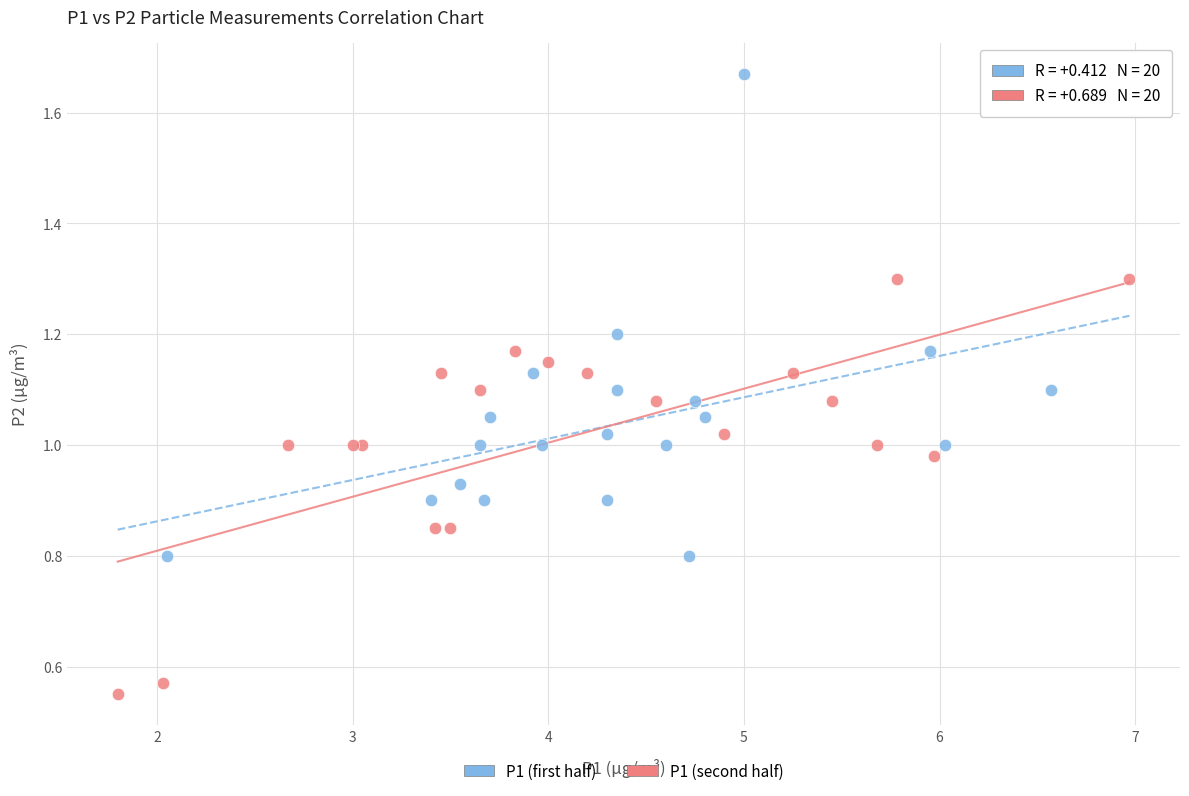

Which series has the largest Y range (max minus min)?

P1 (first half)